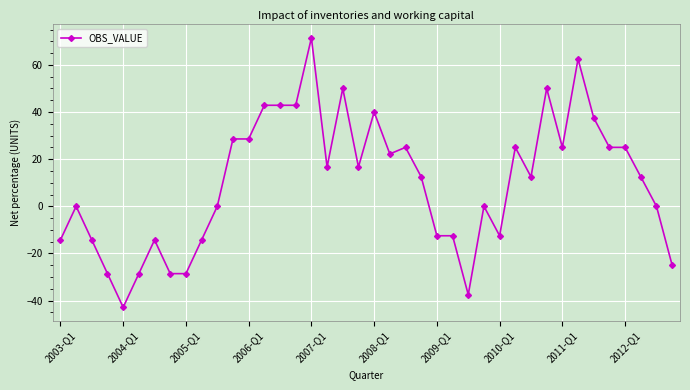

Reading left to right, extract all data points from this chart.

-14.3	0.0	-14.3	-28.6	-42.9	-28.6	-14.3	-28.6	-28.6	-14.3	0.0	28.6	28.6	42.9	42.9	42.9	71.4	16.7	50.0	16.7	40.0	22.2	25.0	12.5	-12.5	-12.5	-37.5	0.0	-12.5	25.0	12.5	50.0	25.0	62.5	37.5	25.0	25.0	12.5	0.0	-25.0